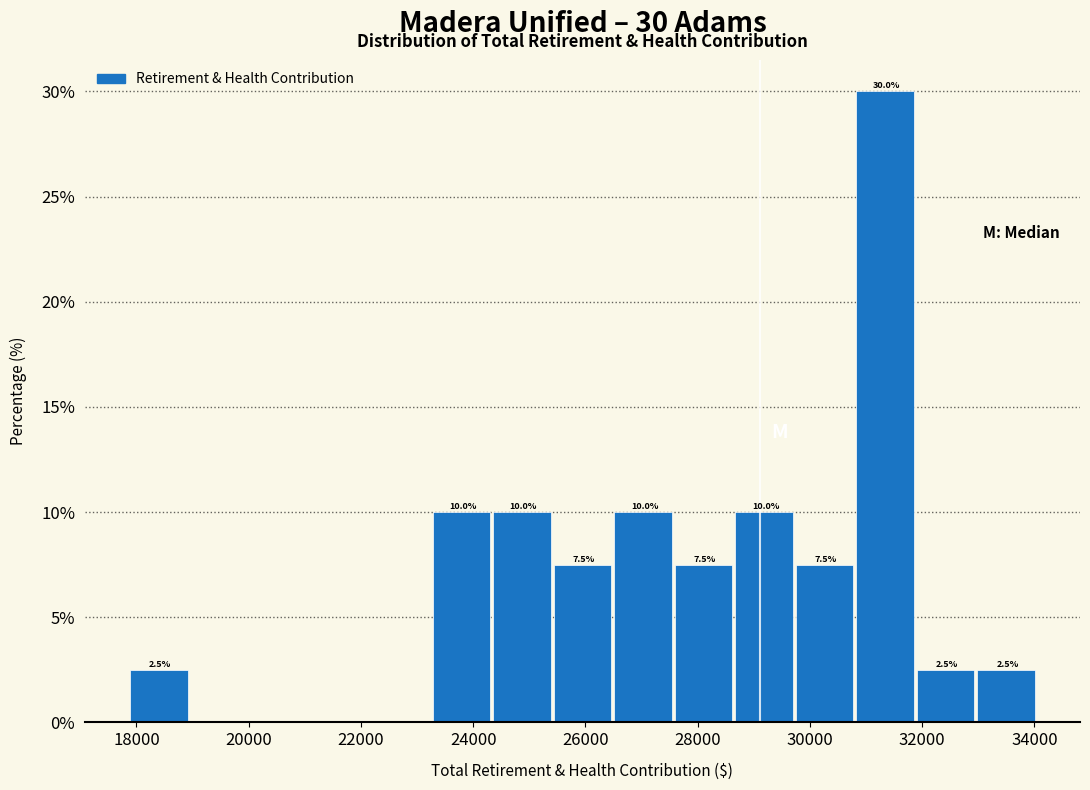

Over which range of the x-axis is the bar tallest?

30800 to 32000